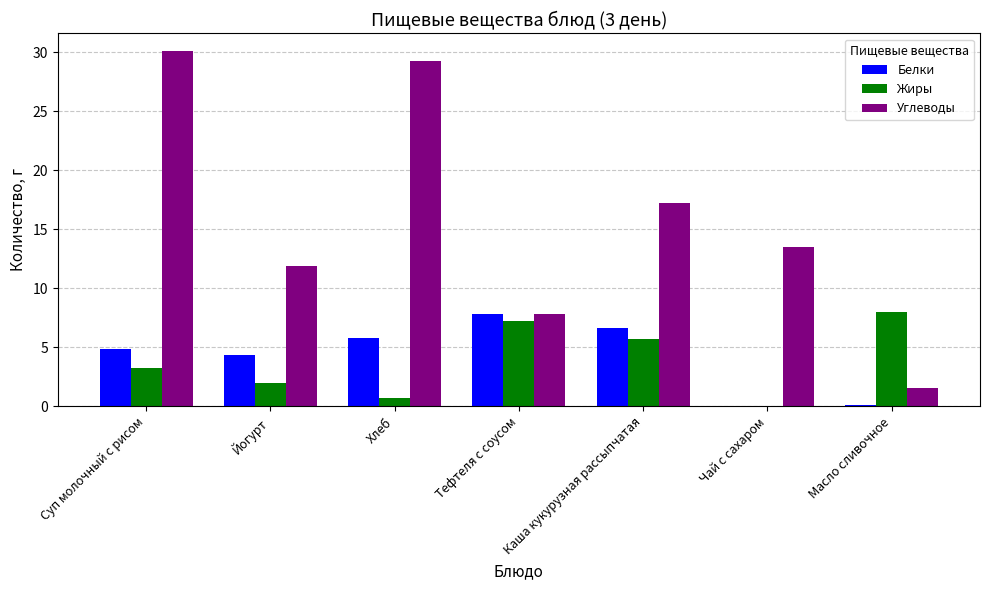

Between Суп молочный с рисом and Масло сливочное, which series saw the biggest shift?

Углеводы